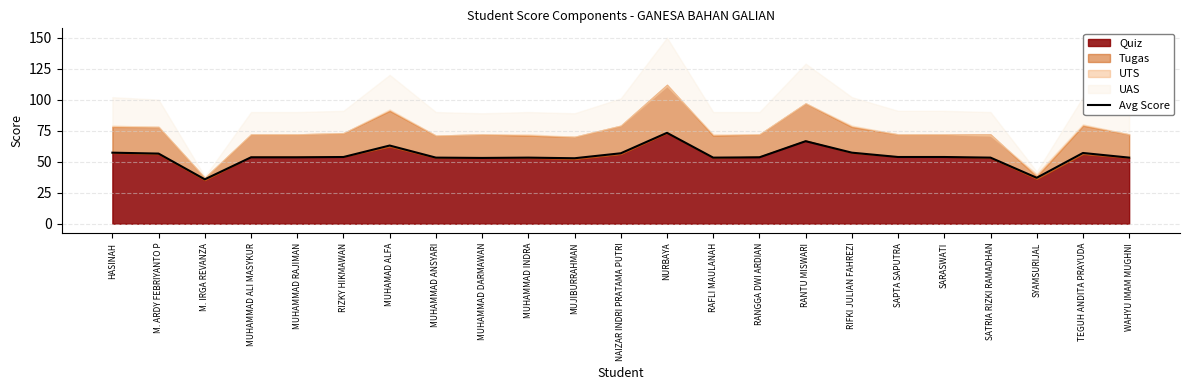

Reading right to left, list all the values displayed in this chart.

WAHYU IMAM MUGHNI=53.2	TEGUH ANDITA PRAYUDA=57.0	SYAMSURIJAL=37.0	SATRIA RIZKI RAMADHAN=53.2	SARASWATI=53.8	SAPTA SAPUTRA=53.8	RIFKI JULIAN FAHREZI=57.2	RANTU MISWARI=66.5	RANGGA DWI ARDIAN=53.5	RAFLI MAULANAH=53.2	NURBAYA=73.2	NAIZAR INDRI PRATAMA PUTRI=56.8	MUJIBURRAHMAN=52.8	MUHAMMAD INDRA=53.2	MUHAMMAD DARMAWAN=53.0	MUHAMMAD ANSYARI=53.2	MUHAMAD ALFA=63.0	RIZKY HIKMAWAN=53.8	MUHAMMAD RAJIMAN=53.5	MUHAMMAD ALI MASYKUR=53.5	M. IRGA REVANZA=35.8	M. ARDY FEBRIYANTO P=56.5	HASINAH=57.2